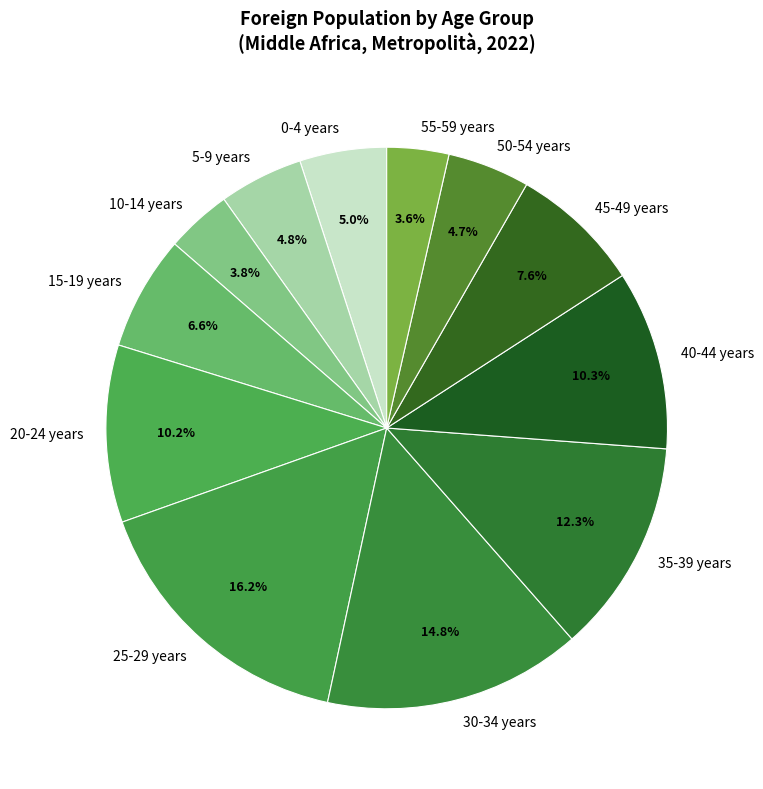

Approximately how many times larger is the value at 55-59 years compared to 35-39 years?

0.3